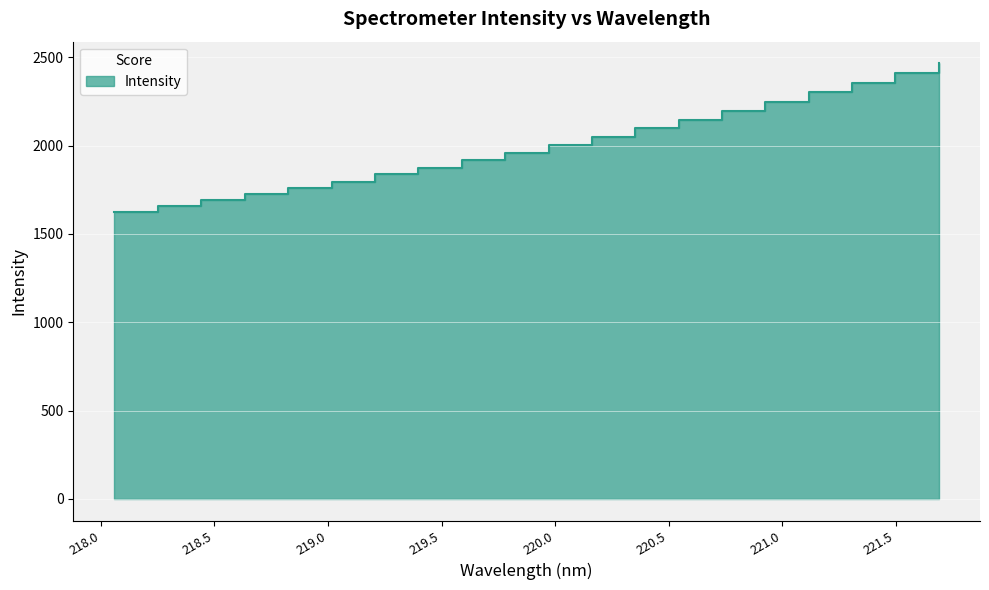

How many data points are less than 2004?

10